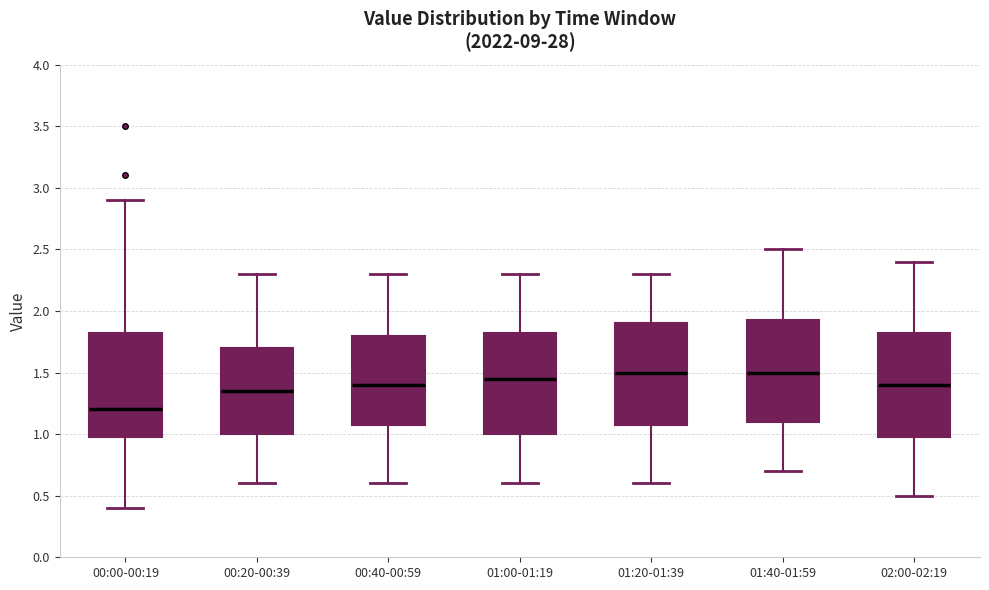

Reading left to right, read every box against the y-axis: the position of its median line, the range the box covers, and the ends of its whiskers. The values are not printed on the chart, so give them approximately, as read against the axis.

00:00-00:19: median 1.20, box 1.00 to 1.85, whiskers 0.40 to 2.90
00:20-00:39: median 1.35, box 1.00 to 1.70, whiskers 0.60 to 2.30
00:40-00:59: median 1.40, box 1.10 to 1.80, whiskers 0.60 to 2.30
01:00-01:19: median 1.45, box 1.00 to 1.85, whiskers 0.60 to 2.30
01:20-01:39: median 1.50, box 1.10 to 1.90, whiskers 0.60 to 2.30
01:40-01:59: median 1.50, box 1.10 to 1.95, whiskers 0.70 to 2.50
02:00-02:19: median 1.40, box 1.00 to 1.85, whiskers 0.50 to 2.40